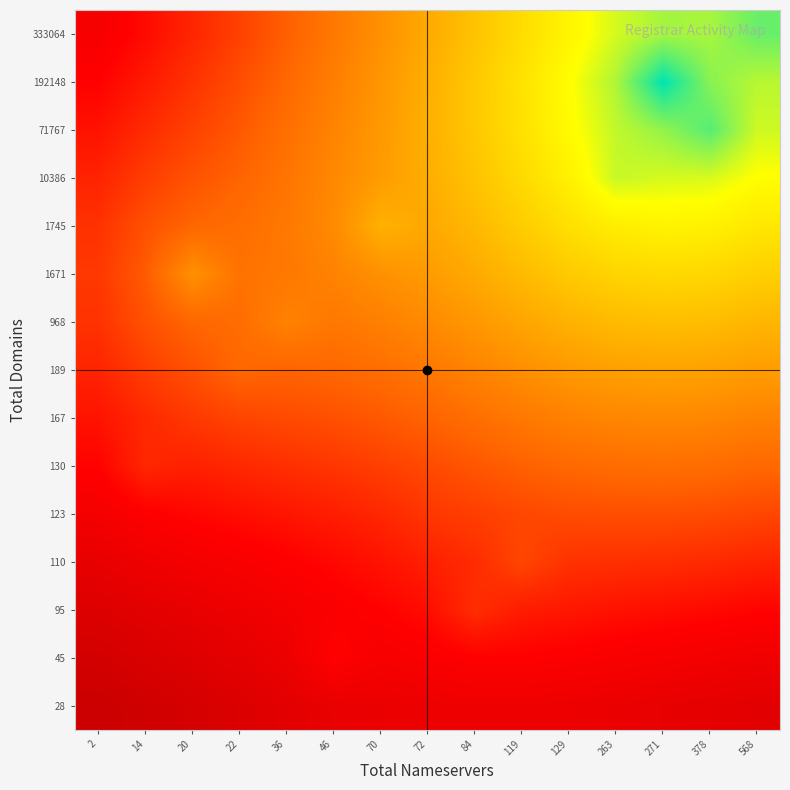

How many distinct data groups are displayed?

15